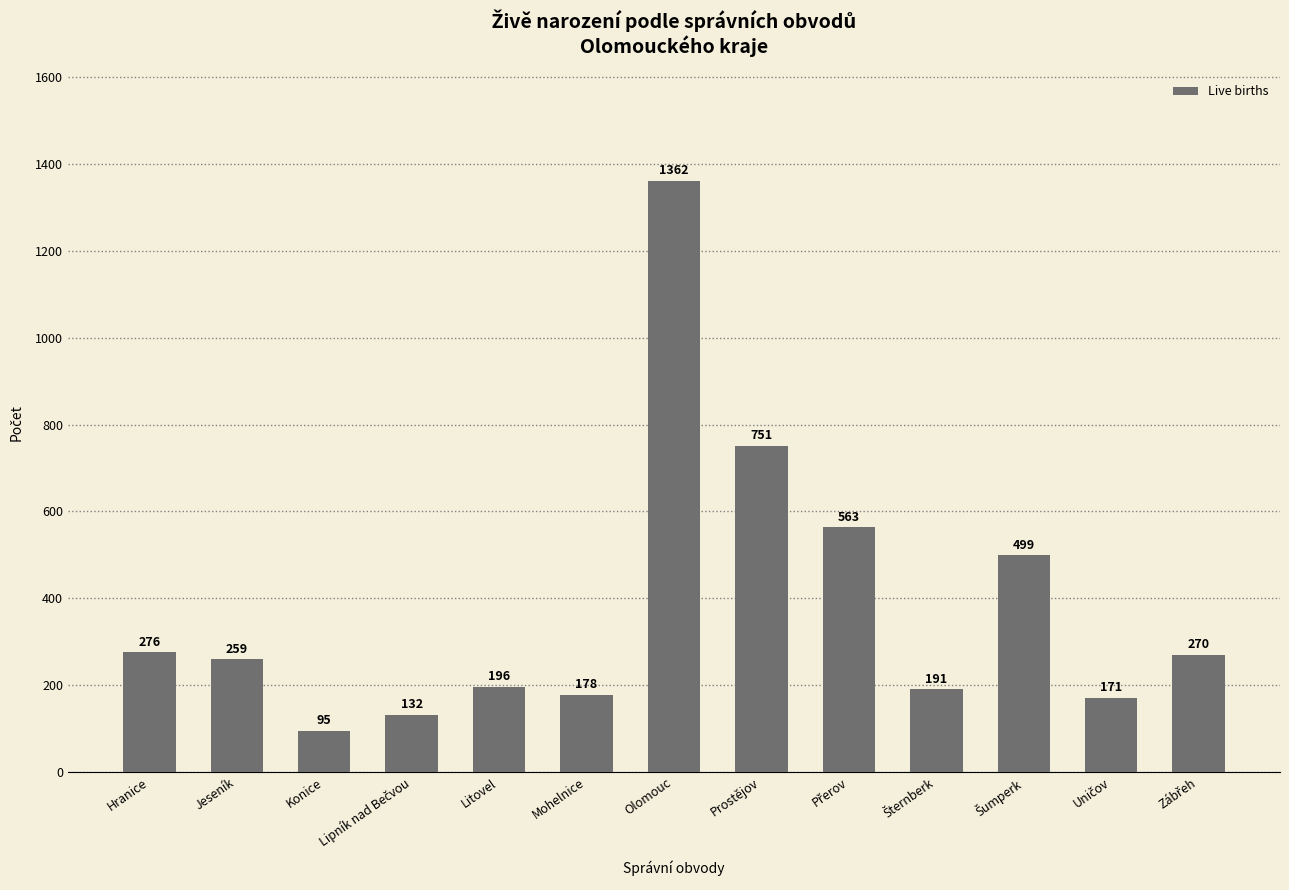

Reading left to right, extract all data points from this chart.

276	259	95	132	196	178	1362	751	563	191	499	171	270